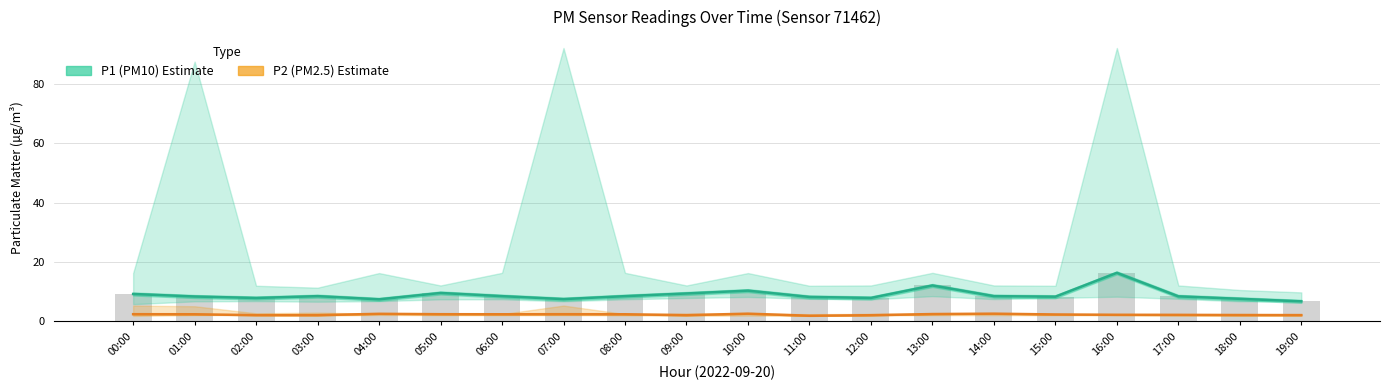

The P1 (PM10) Estimate series shows 13.2 at 15:00. True or false?

False